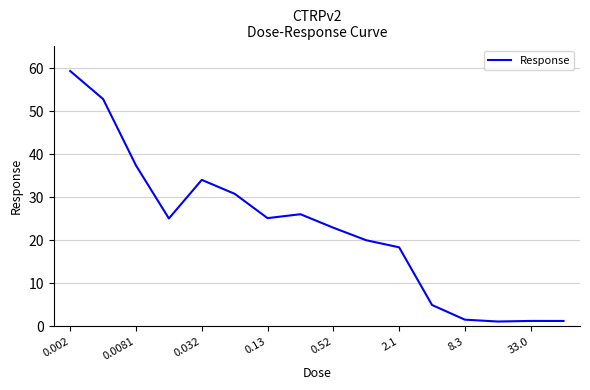

What is the maximum value shown in the chart?

59.4